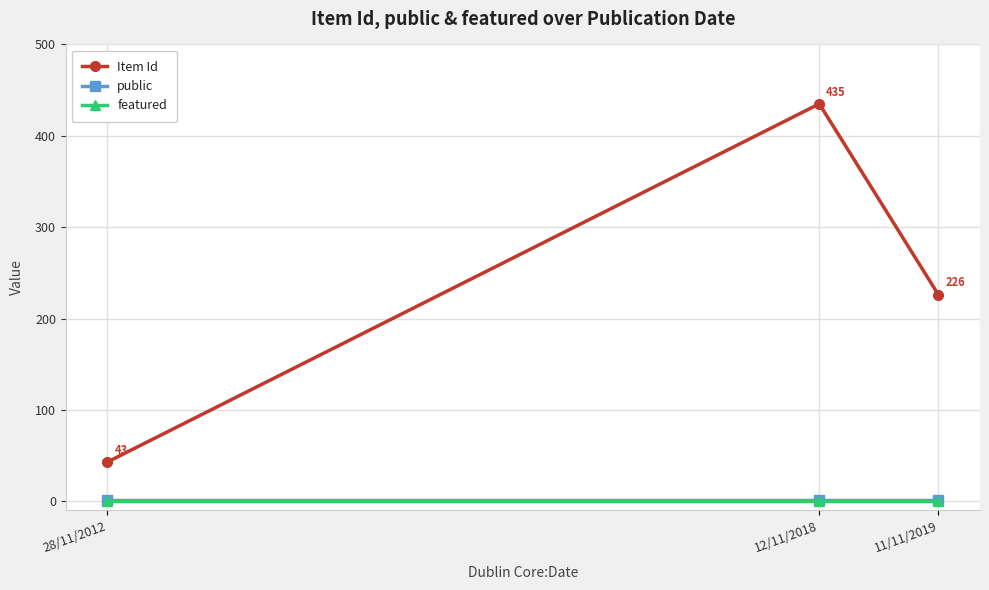

Which series has the largest total across all categories?

Item Id